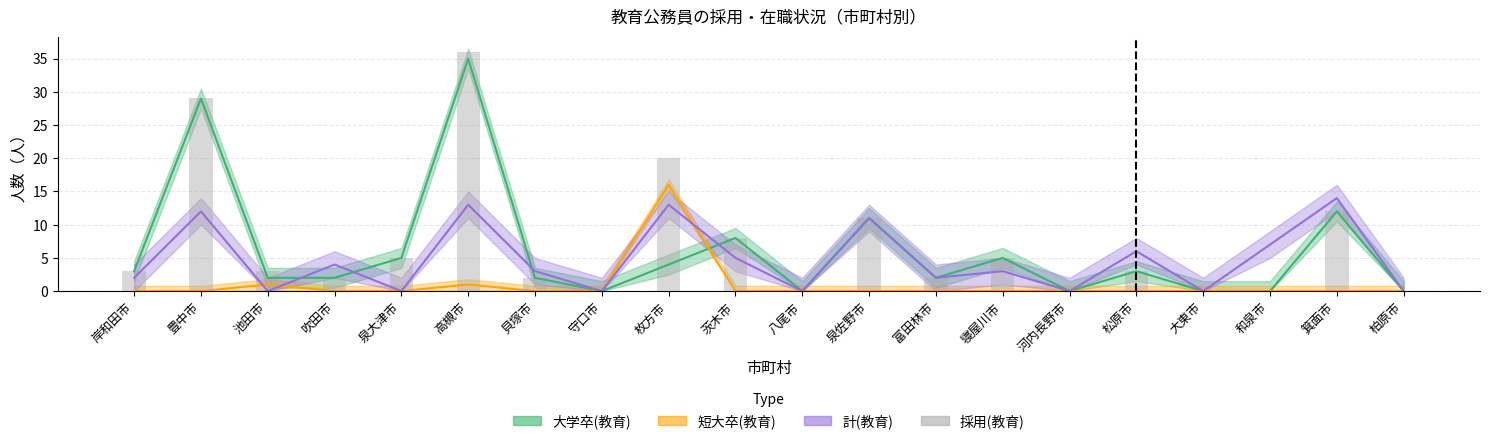

Reading right to left, transcribe all the data shown in this chart.

柏原市=0	箕面市=12	和泉市=0	大東市=0	松原市=3	河内長野市=0	寝屋川市=5	富田林市=2	泉佐野市=11	八尾市=0	茨木市=8	枚方市=20	守口市=0	貝塚市=2	高槻市=36	泉大津市=5	吹田市=2	池田市=3	豊中市=29	岸和田市=3